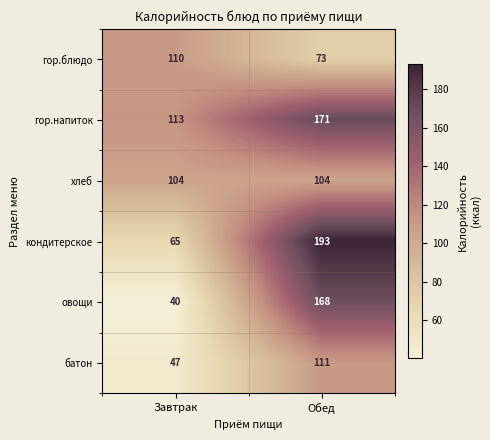

Which label corresponds to the smallest value in the chart?

Завтрак